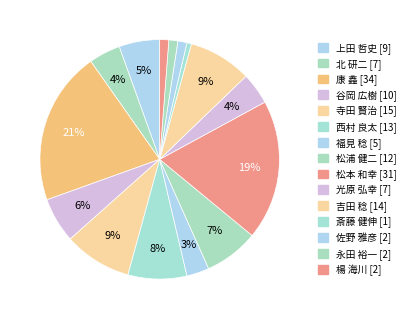

How many segments does this pie chart have?

15